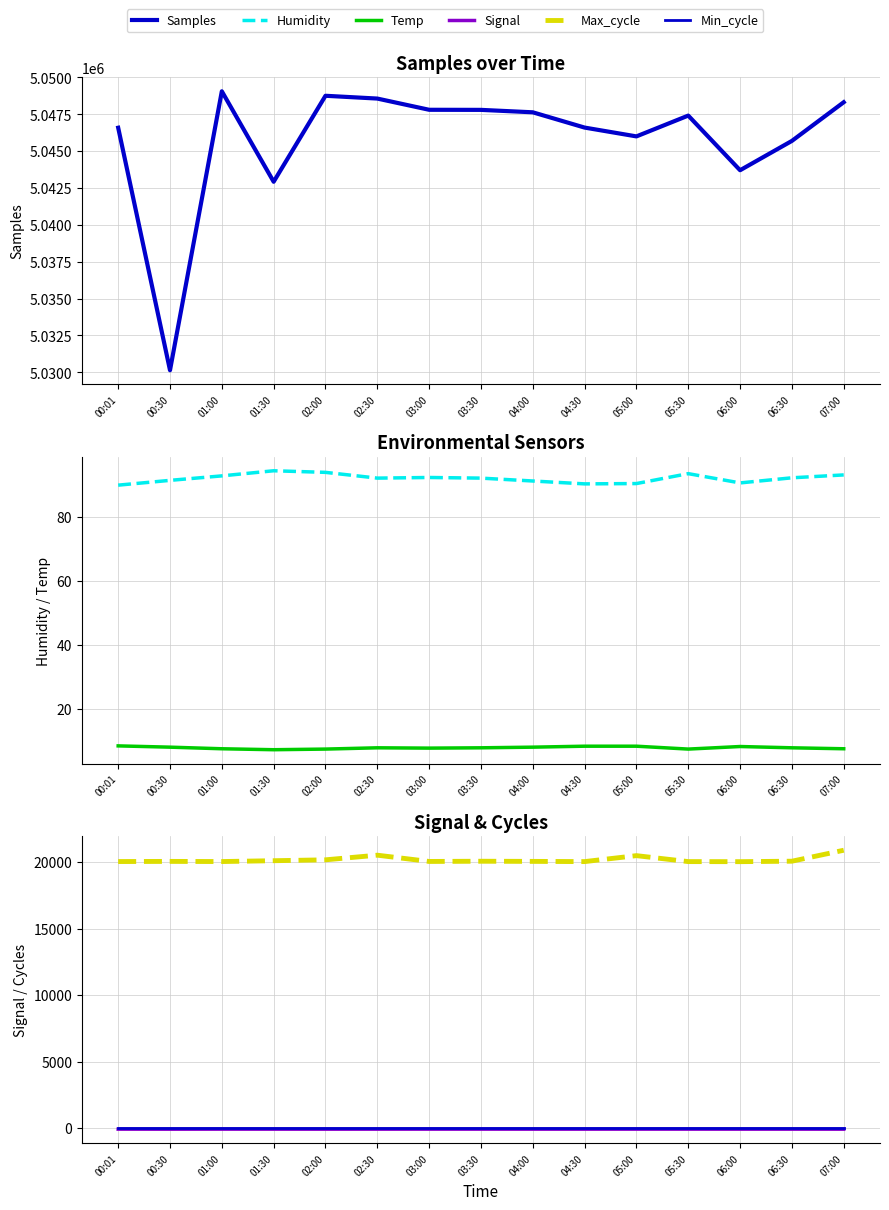

Which series has the widest spread of values?

Samples